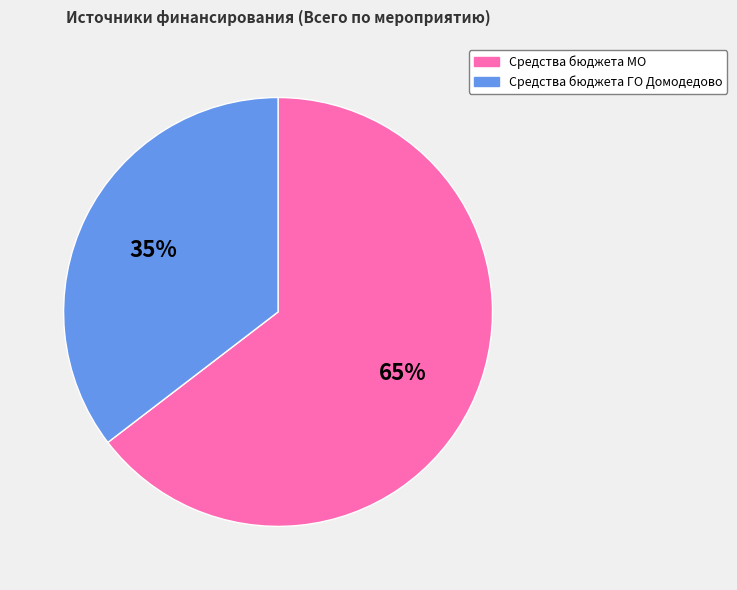

To the nearest percent, what is the average slice percentage?

50%